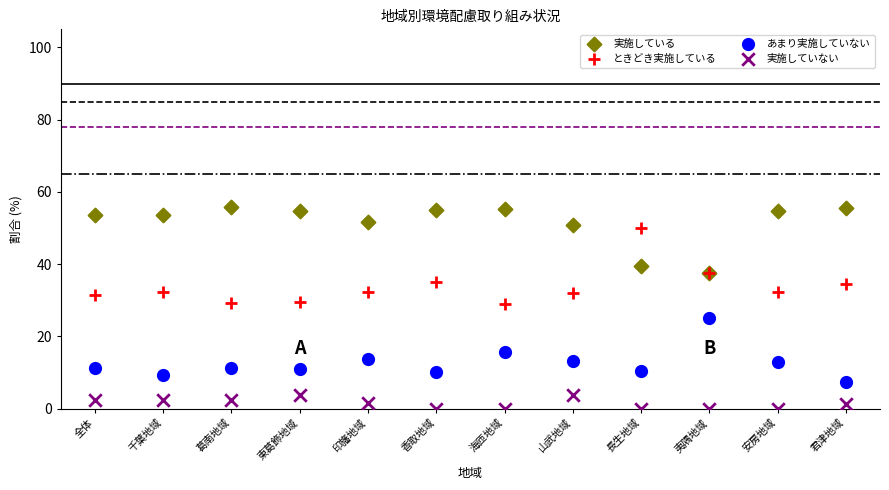

Which series contains the highest Y value?

実施している